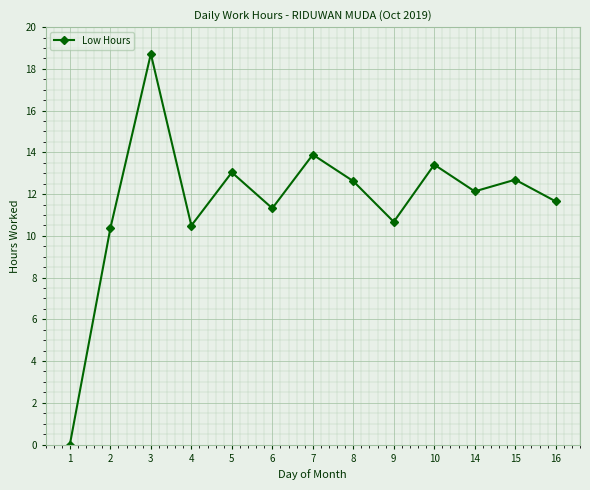

Which category has the highest value across all series?

3